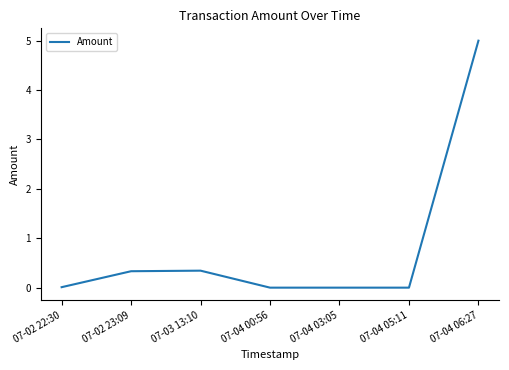

What is the sum of all values?

5.7